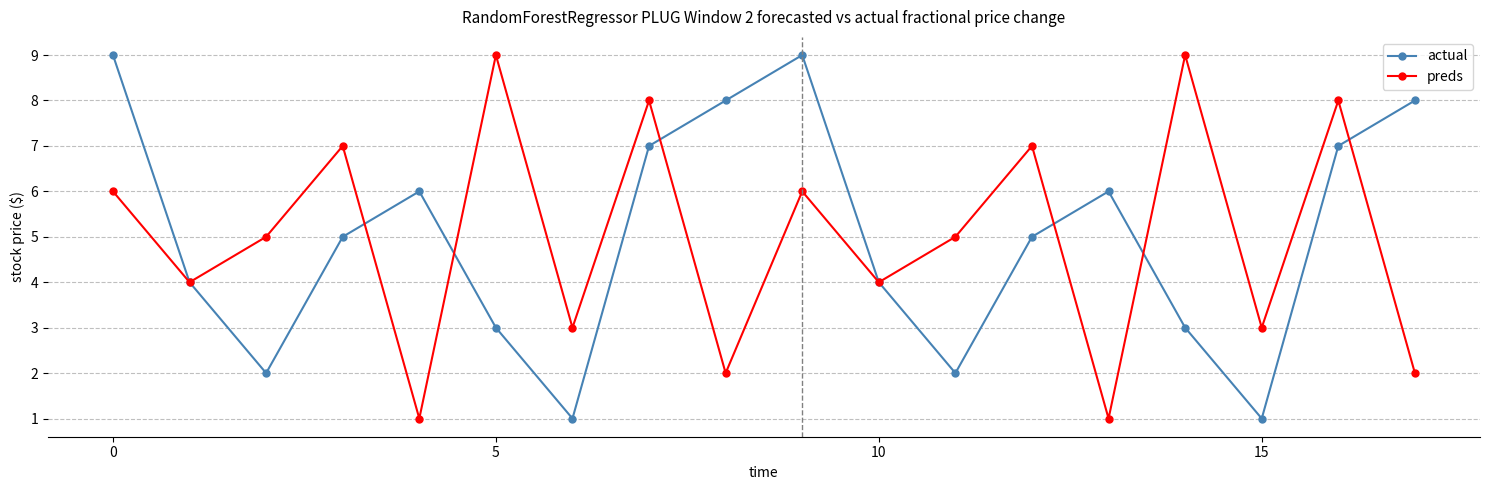

What is the value of the preds point at the 10th from the left?

6